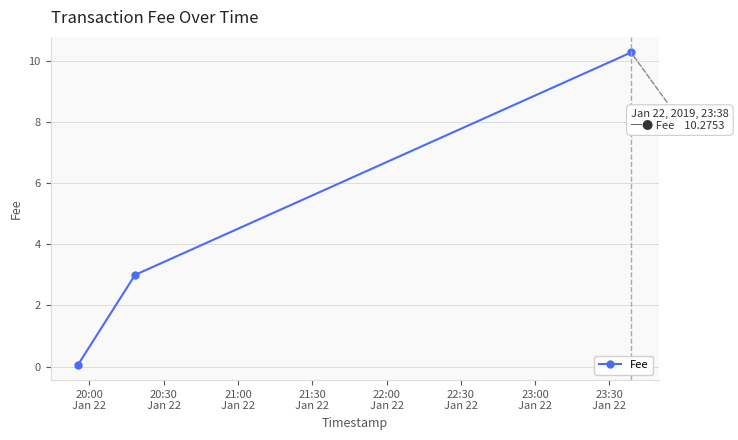

What is the average value?

4.4